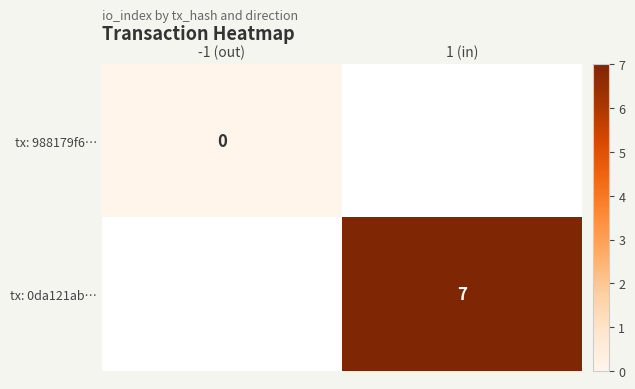

The value of tx: 0da121ab… at 1 (in) is 7. True or false?

True